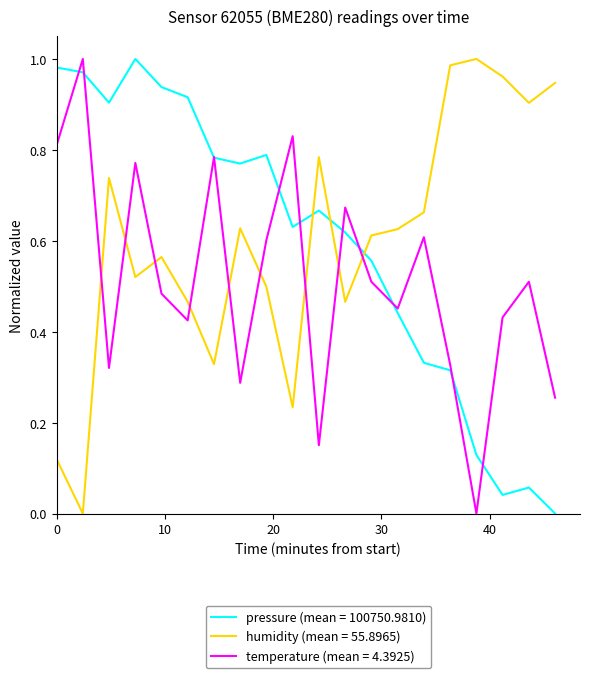

True or false: temperature (mean = 4.3925) and humidity (mean = 55.8965) cross at least once.

True